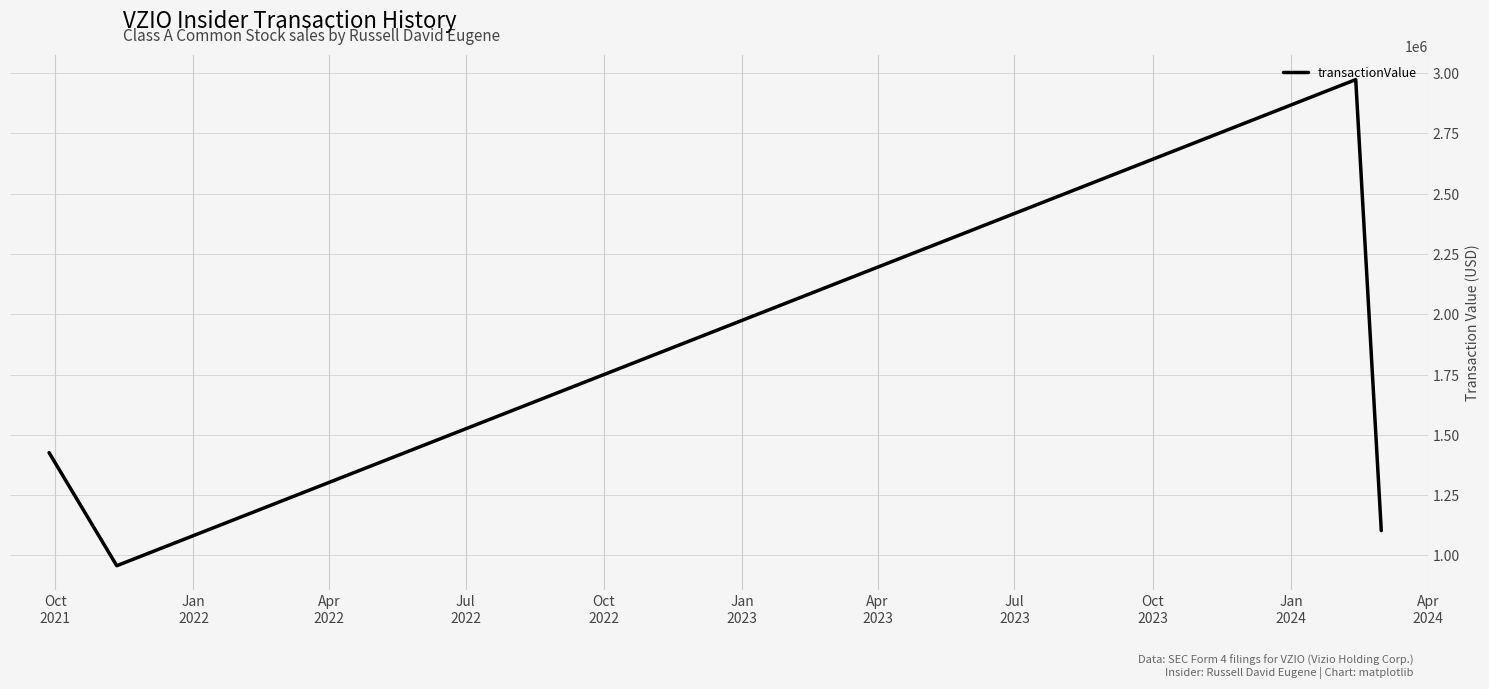

What is the difference between the maximum and minimum values?

2015859